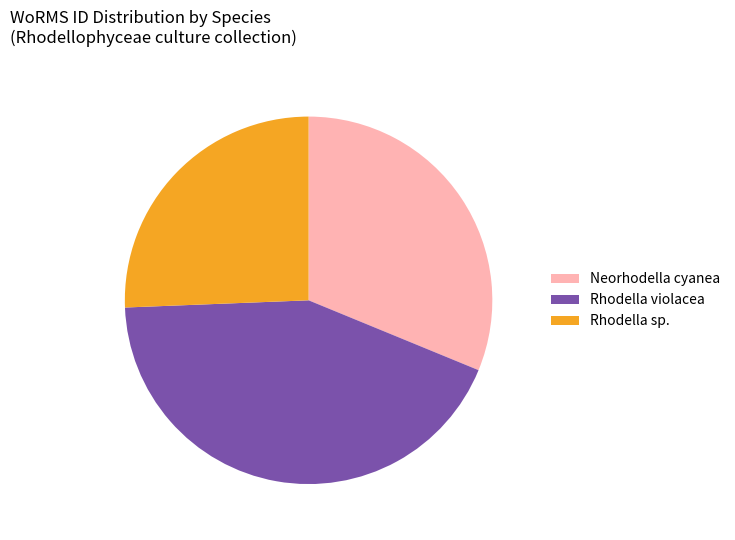

Does Rhodella sp. represent more than half of the total?

No